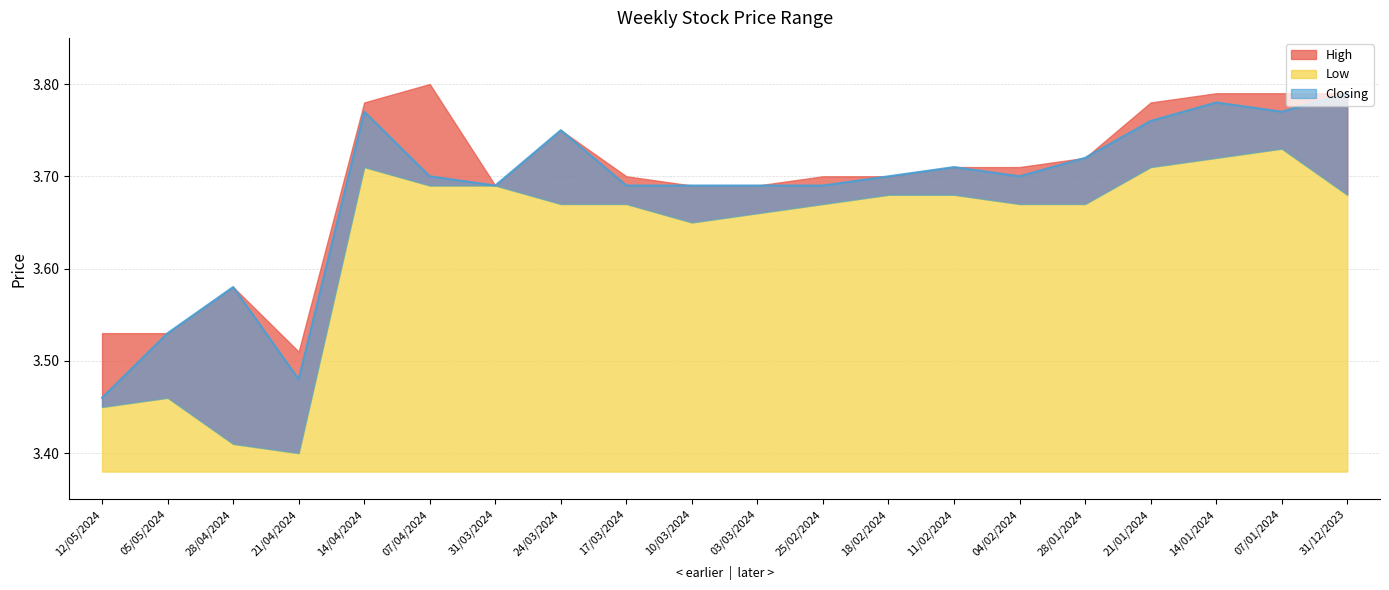

True or false: Low and Closing intersect in this chart.

False